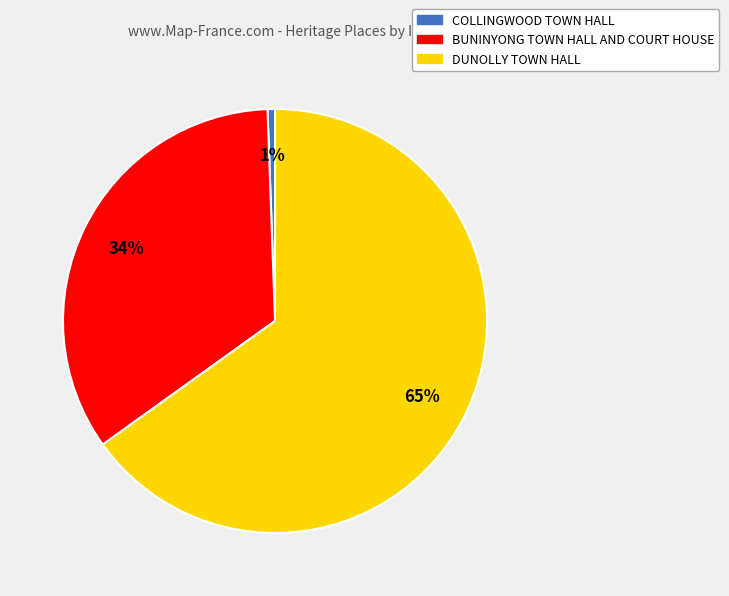

Which has a higher value, BUNINYONG TOWN HALL AND COURT HOUSE or DUNOLLY TOWN HALL?

DUNOLLY TOWN HALL